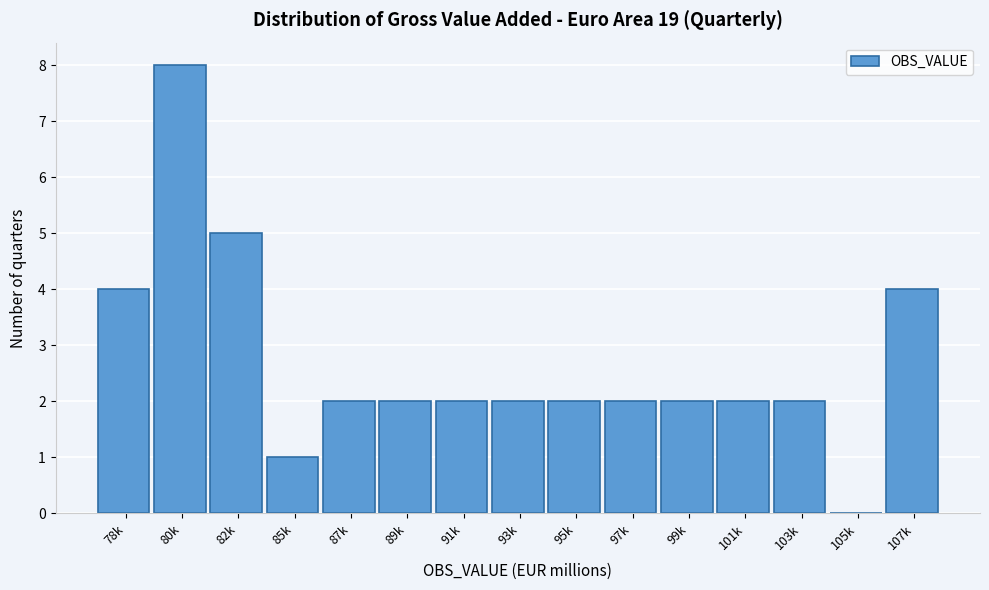

Reading left to right, list all the values displayed in this chart.

78k=4	80k=8	82k=5	85k=1	87k=2	89k=2	91k=2	93k=2	95k=2	97k=2	99k=2	101k=2	103k=2	105k=0	107k=4